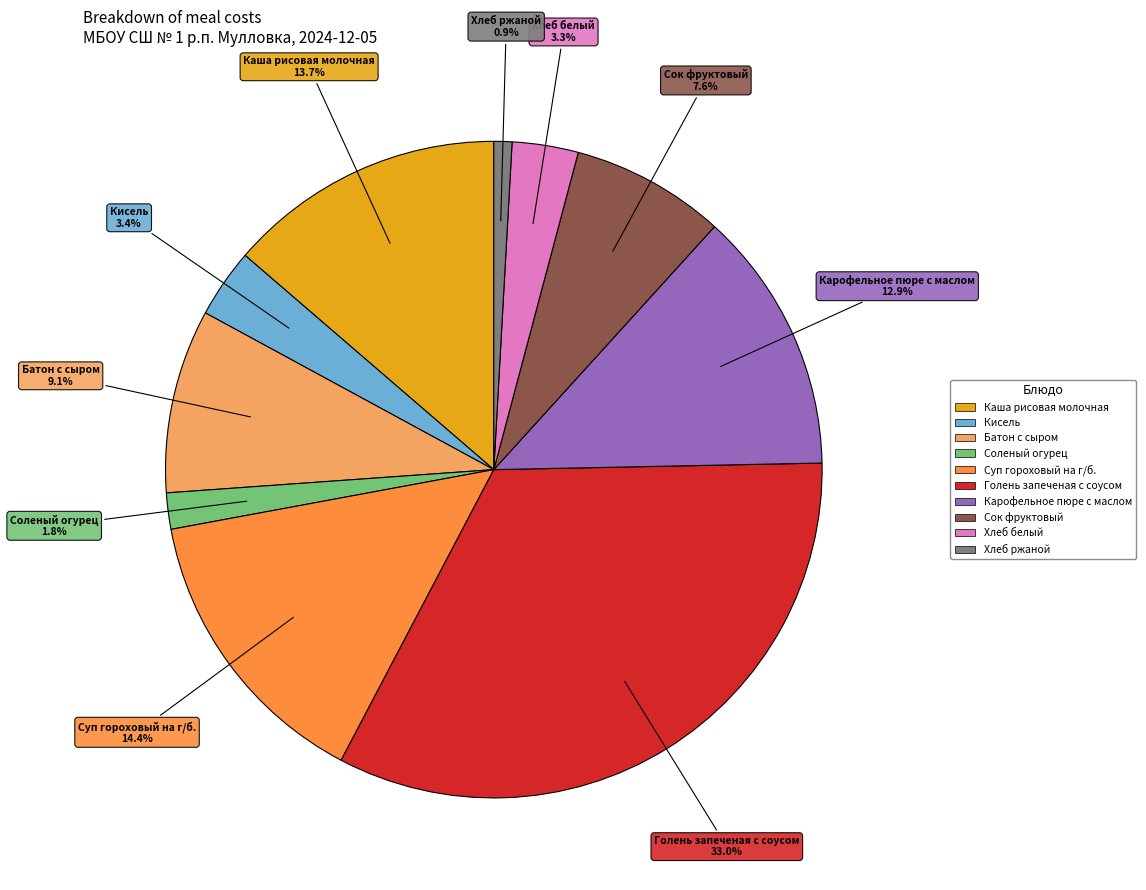

Which category has the smallest portion of the pie?

Хлеб ржаной